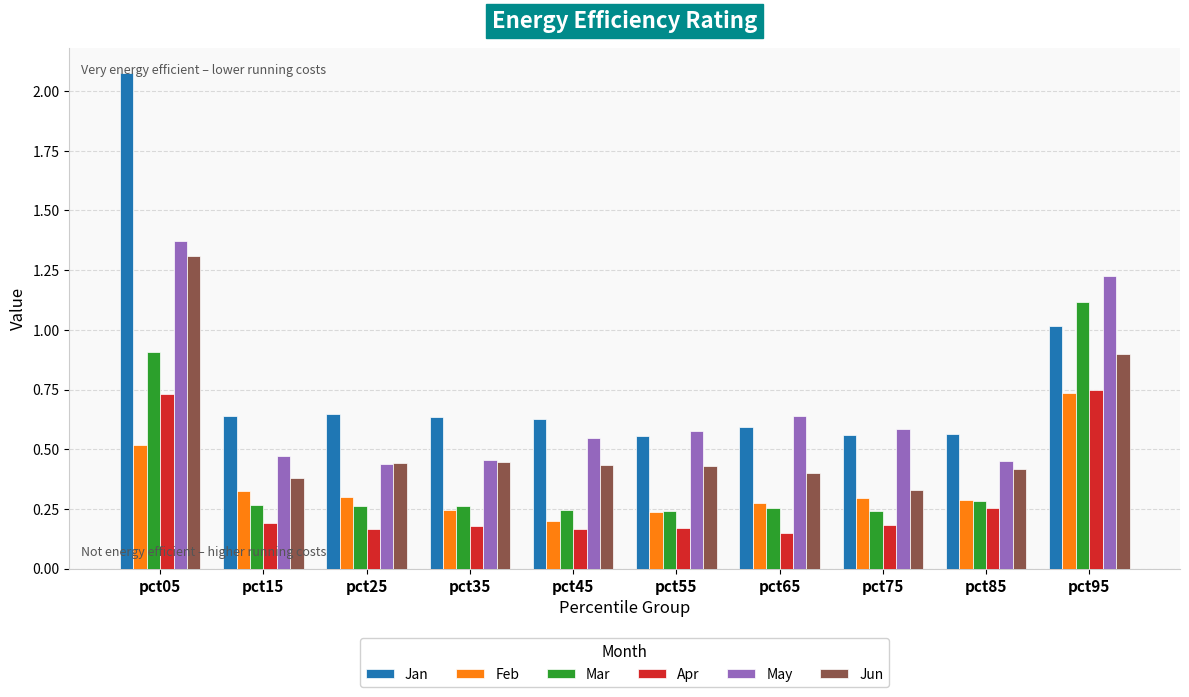

What is the total value across all series at pct25?

2.3